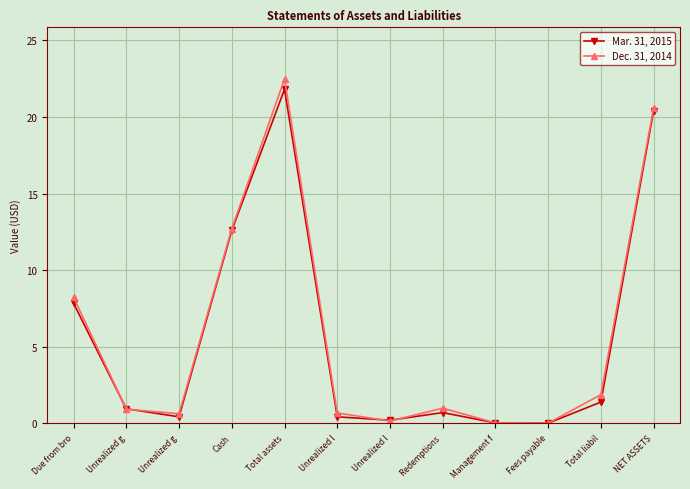

At which category is the sum across all series the highest?

Total assets